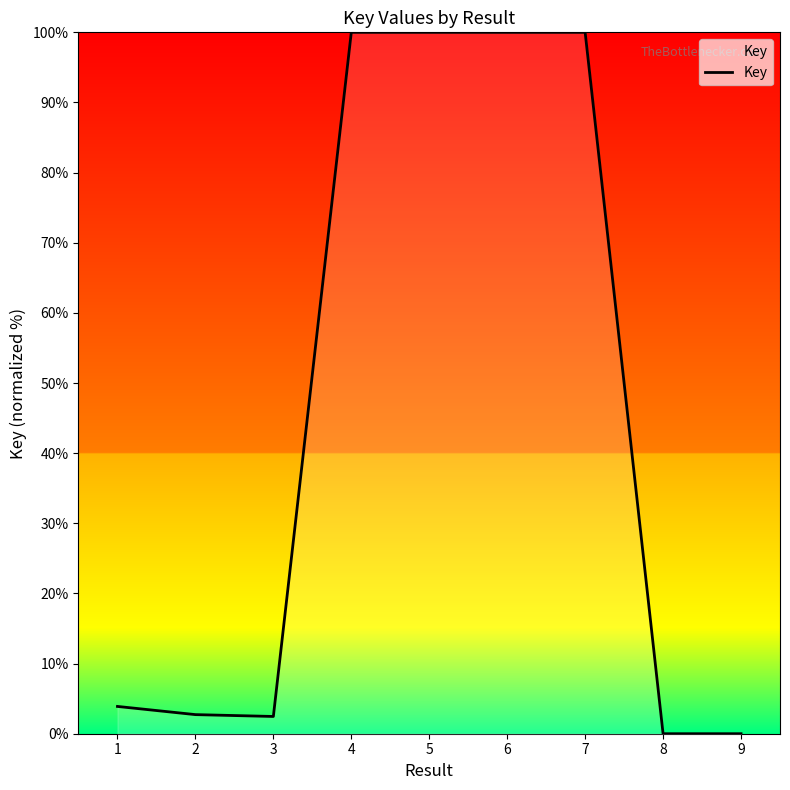

What is the maximum value shown in the chart?

100.0